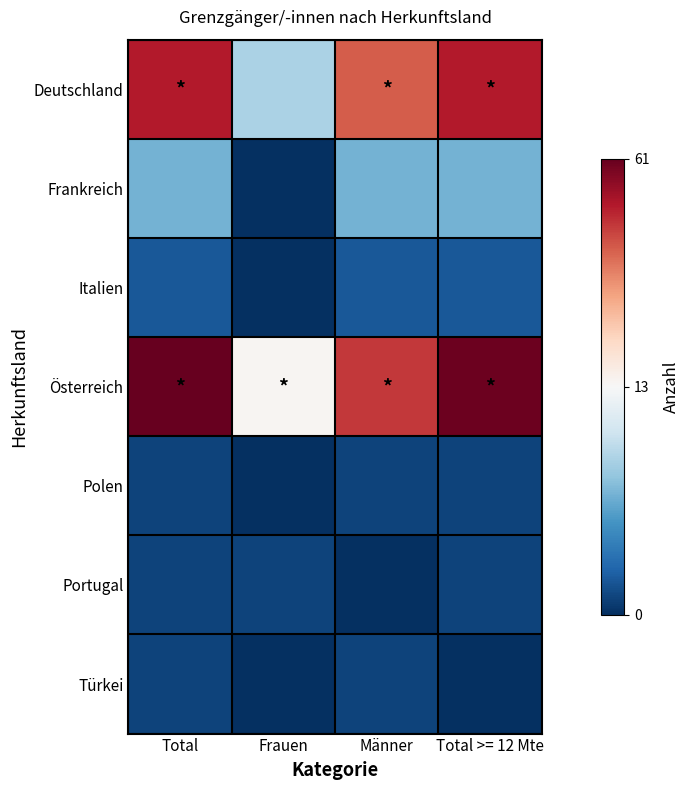

What is the difference between the highest and lowest values at Männer?

47